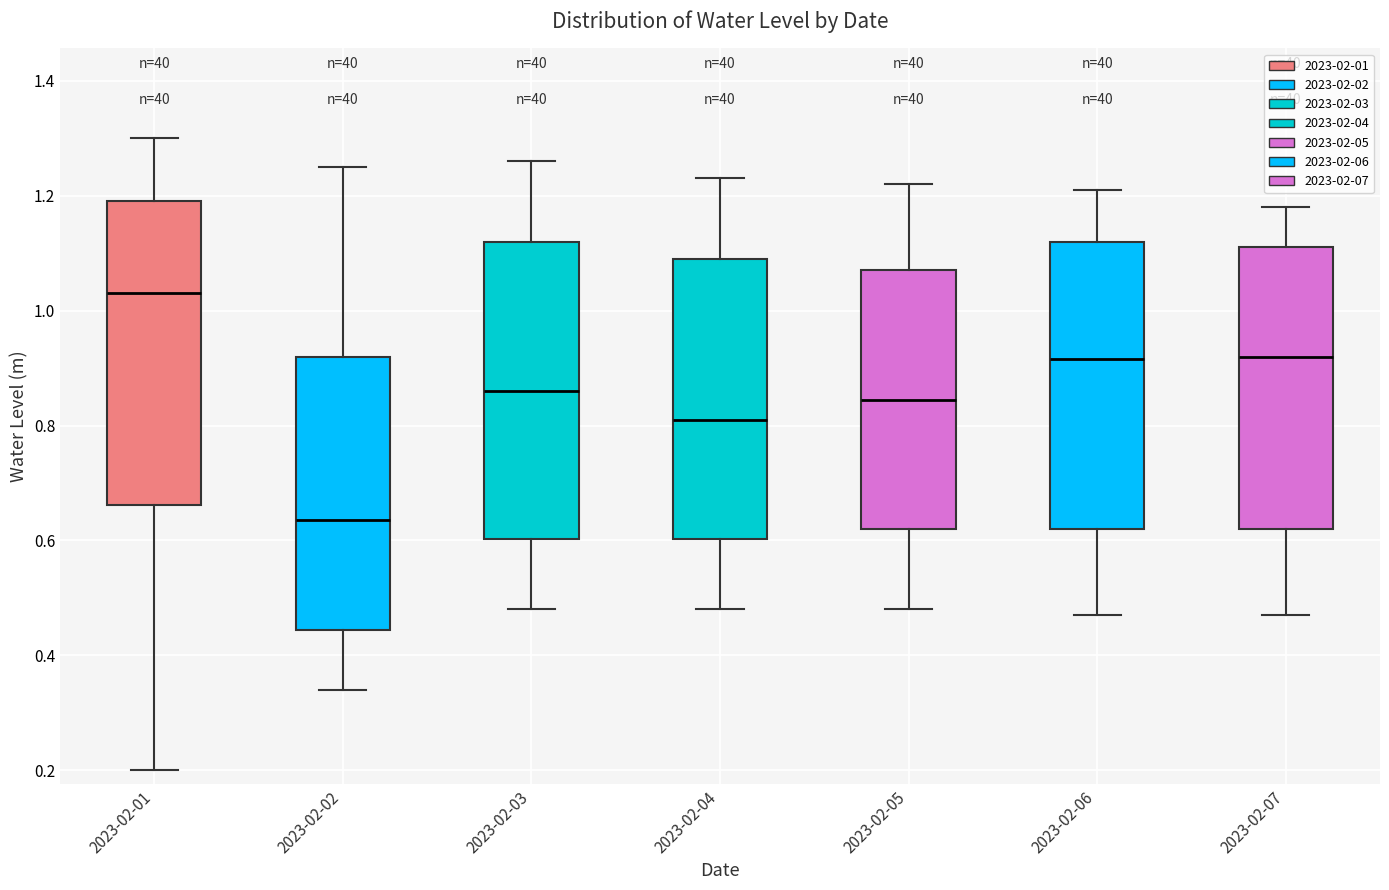

Where is the lower edge of the box for 2023-02-05 on the y-axis? The values are not printed on the chart, so give them approximately, as read against the axis.

0.62